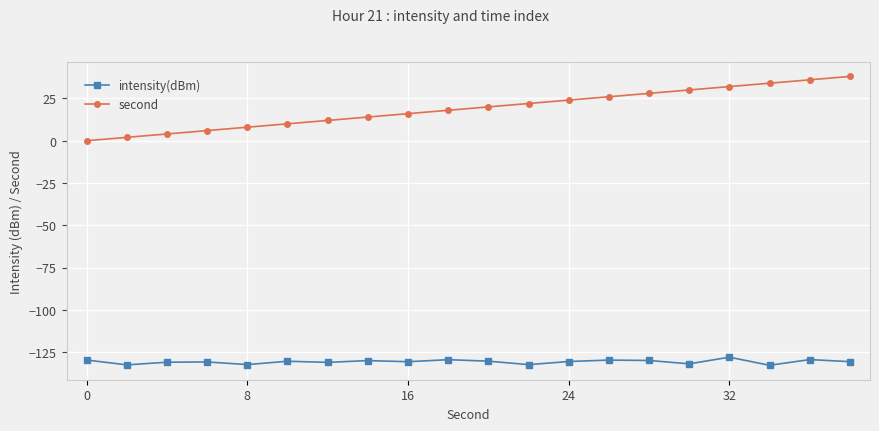

What are all the series names shown in the legend?

intensity(dBm), second